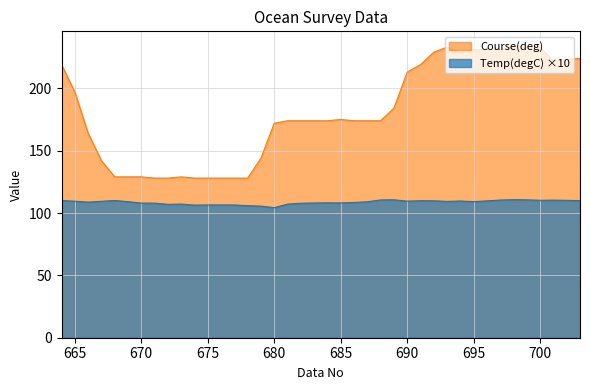

How many categories are shown in the chart?

40